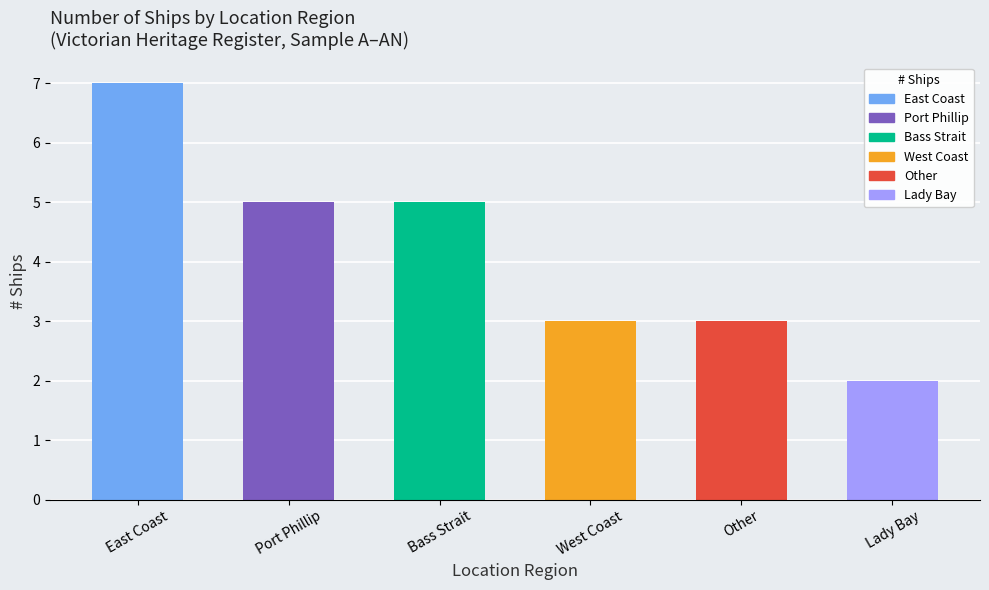

What is the difference between the values at Port Phillip and Other?

2